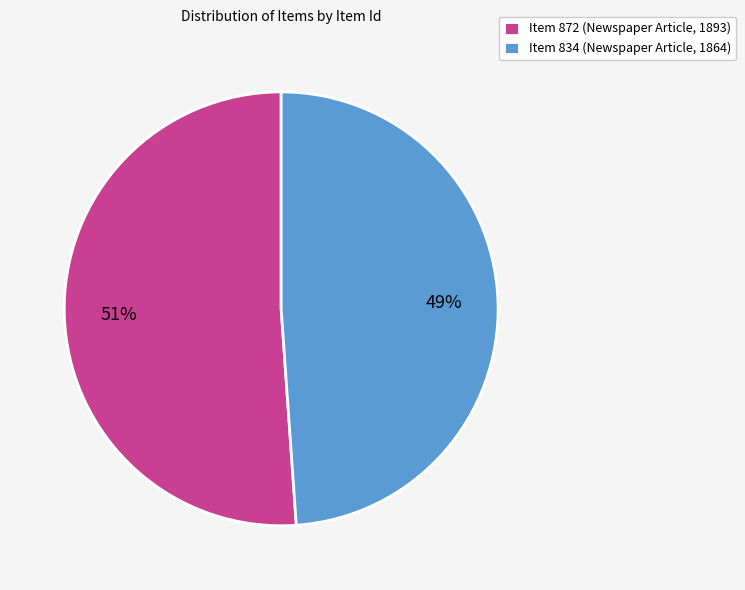

Combined, do Item 834 (Newspaper Article, 1864) and Item 872 (Newspaper Article, 1893) account for over 50%?

Yes